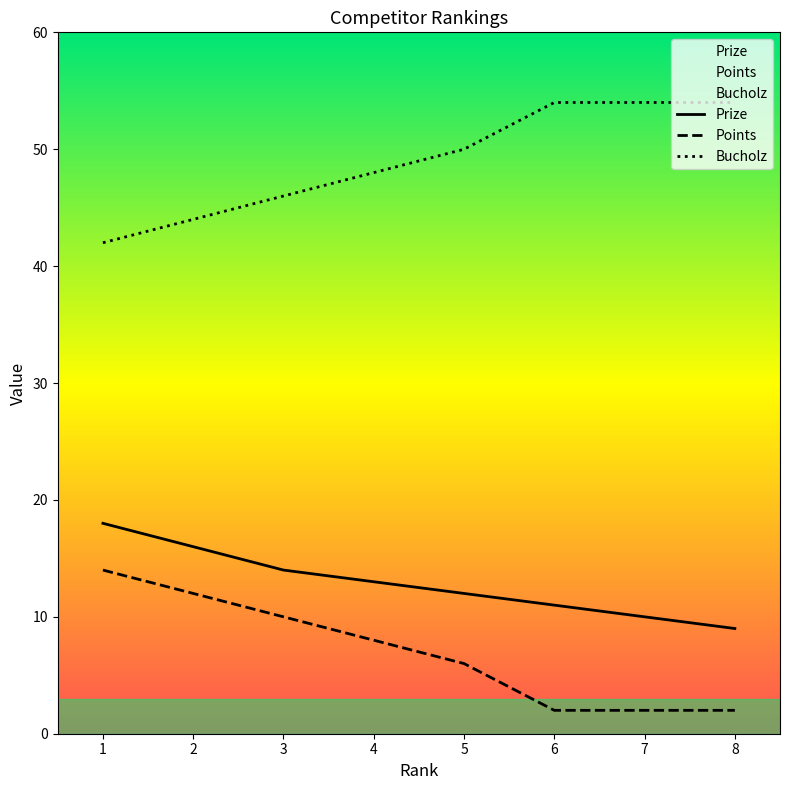

What is the minimum value for Points?

2